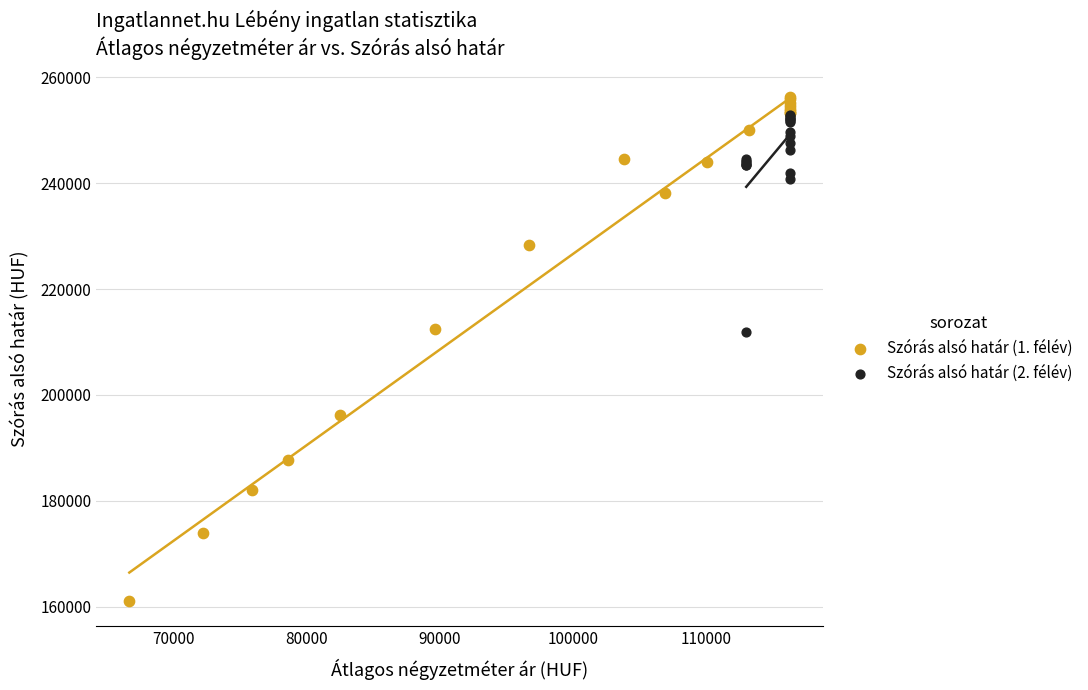

What are all the series names shown in the legend?

Szórás alsó határ (1. félév), Szórás alsó határ (2. félév)